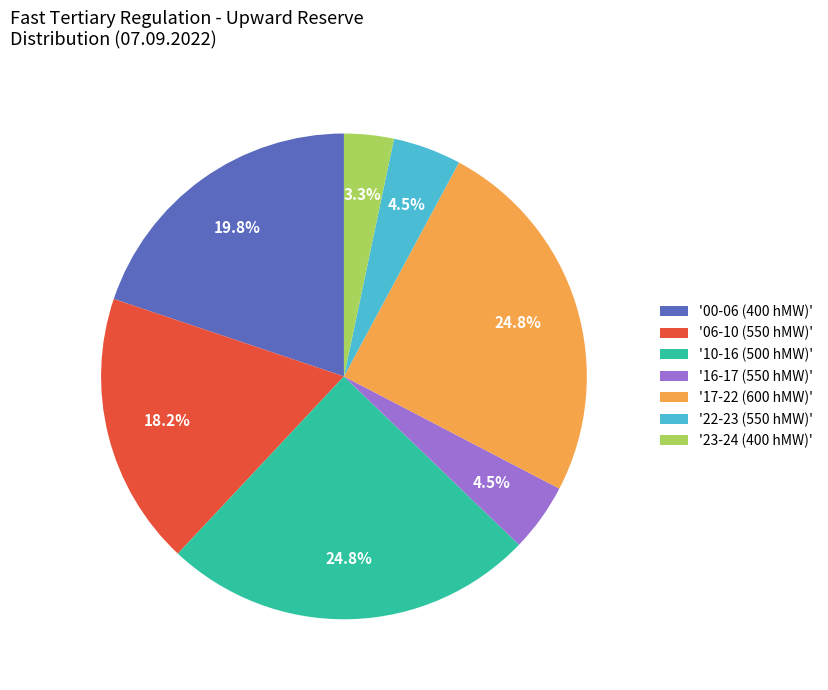

Approximately how many times larger is the value at '22-23 (550 hMW)' compared to '16-17 (550 hMW)'?

1.0